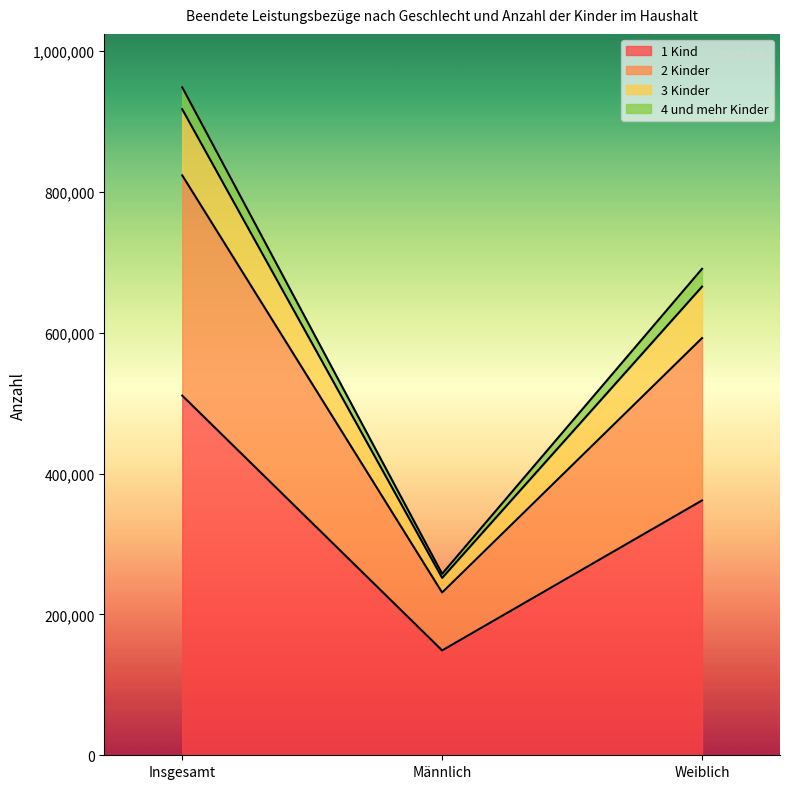

At which label does 1 Kind reach its peak?

Insgesamt